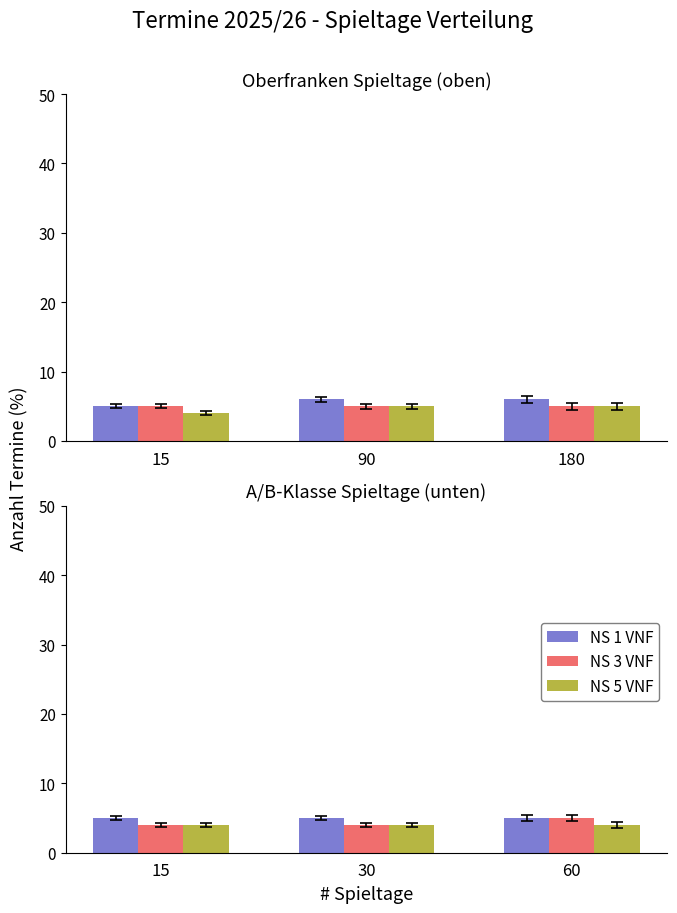

List the labels in order of NS 3 VNF value, smallest first.

15, 30, 60